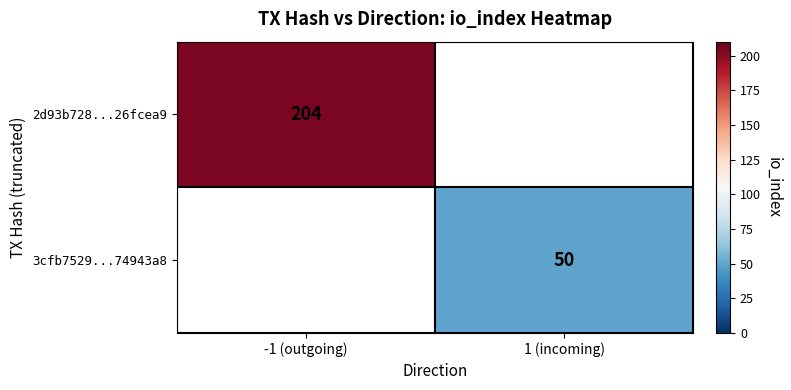

The 2d93b728...26fcea9 series shows 204 at -1 (outgoing). True or false?

True